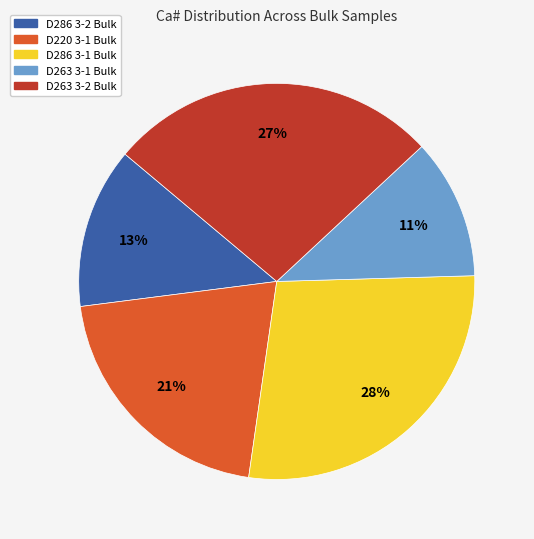

To the nearest percent, what is the average slice percentage?

20%